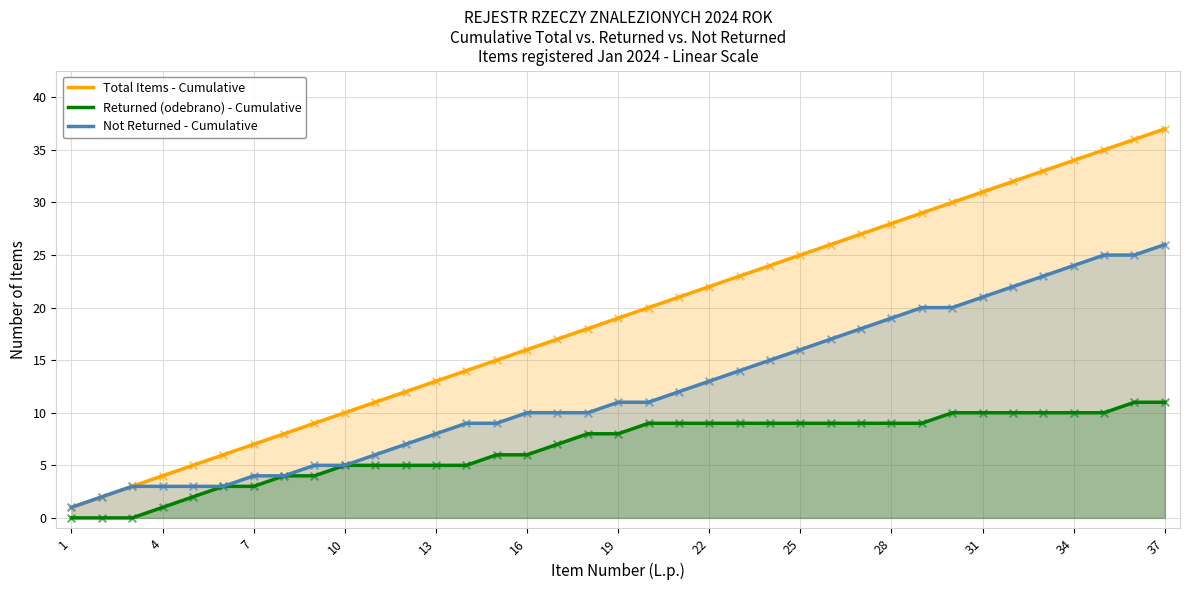

At how many categories does at least one series exceed 25?

12